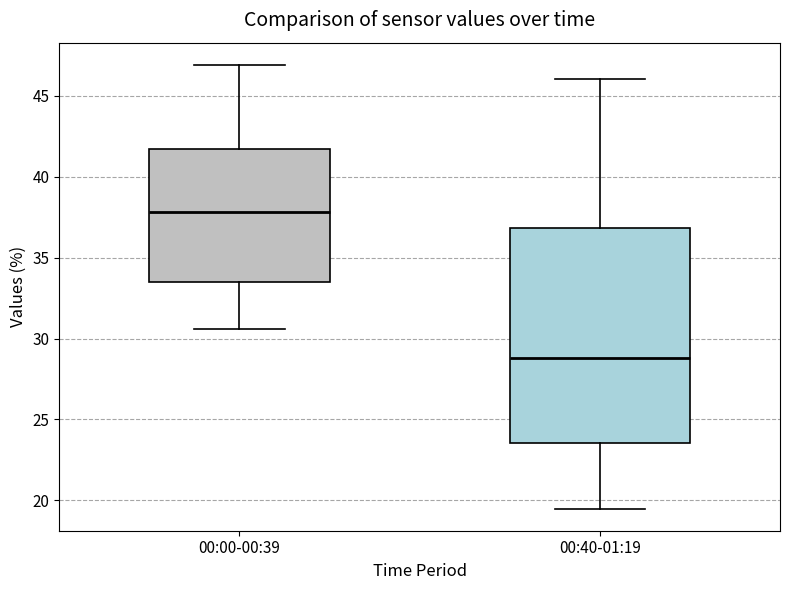

Reading left to right, transcribe this box plot: for each box, give where its median line is, the range the box spans, and where its two whiskers end, as read against the y-axis. The values are not printed on the chart, so give them approximately, as read against the axis.

00:00-00:39: median 38.0, box 33.5 to 41.5, whiskers 30.5 to 47.0
00:40-01:19: median 29.0, box 23.5 to 37.0, whiskers 19.5 to 46.0